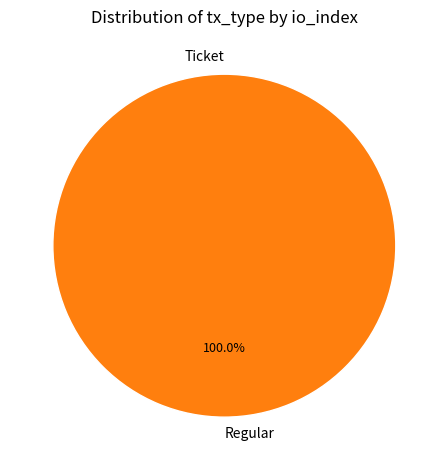

What is the smallest slice in the pie chart?

Ticket